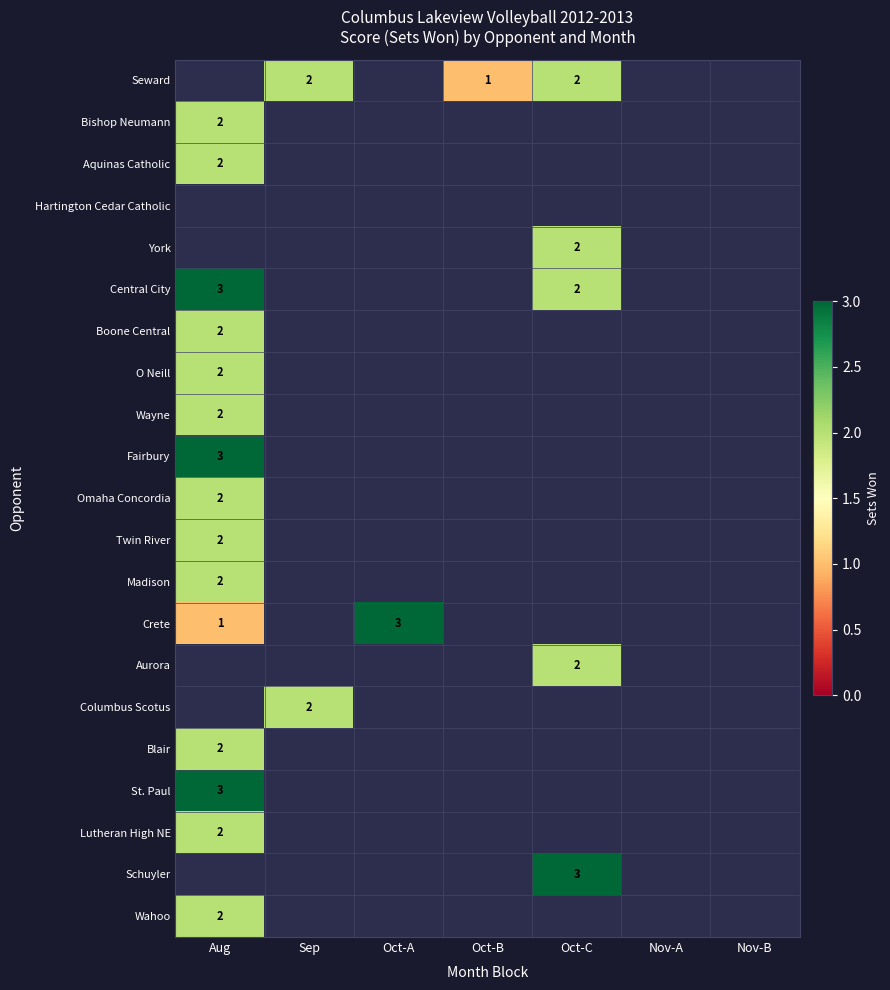

How many distinct data groups are displayed?

21